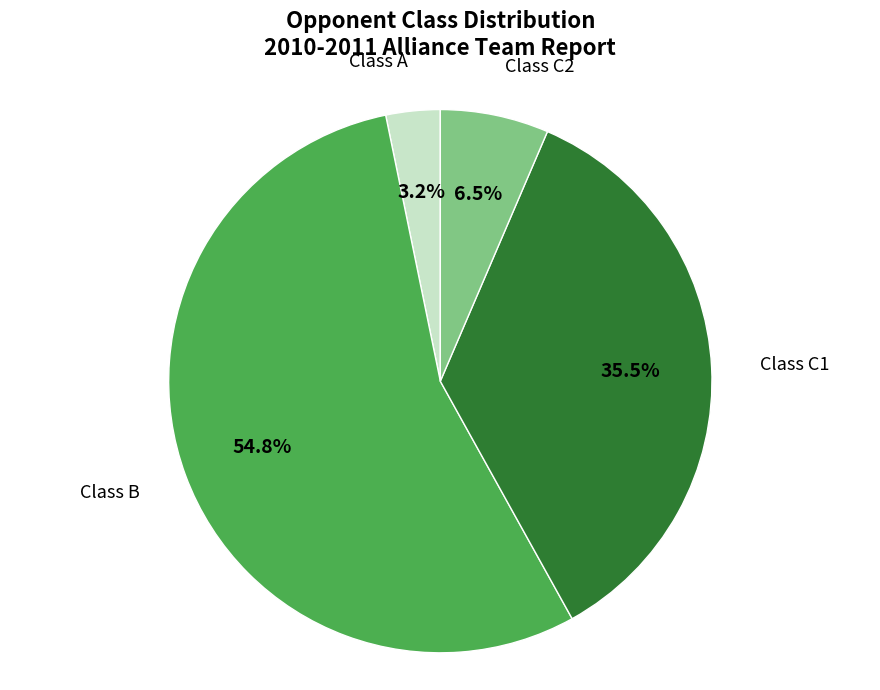

Does any single category account for the majority?

Yes